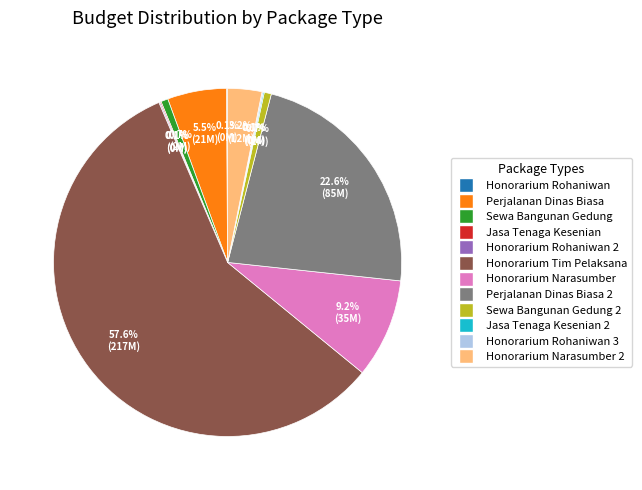

What percentage is the Honorarium Narasumber 2 slice, to the nearest percent?

3%